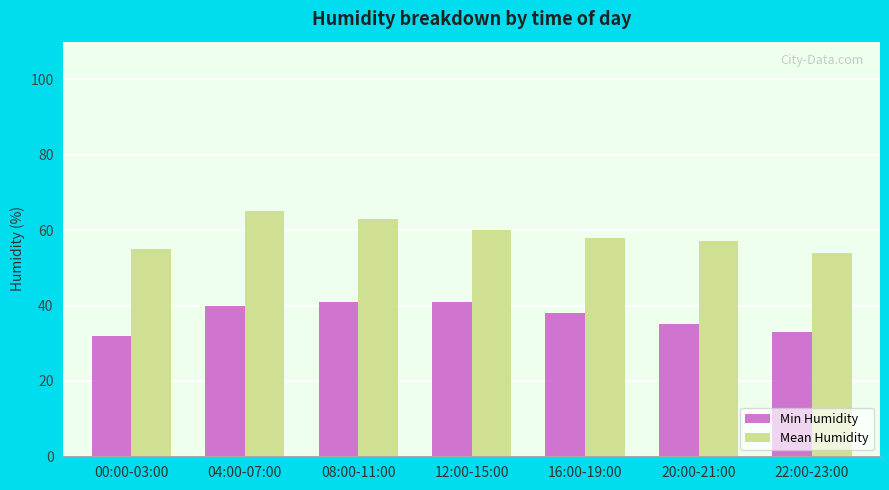

How many values in the Min Humidity series are below 38?

3